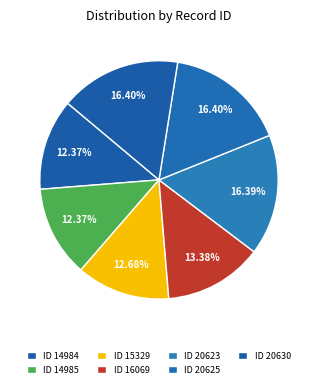

What is the largest slice in the pie chart?

20630